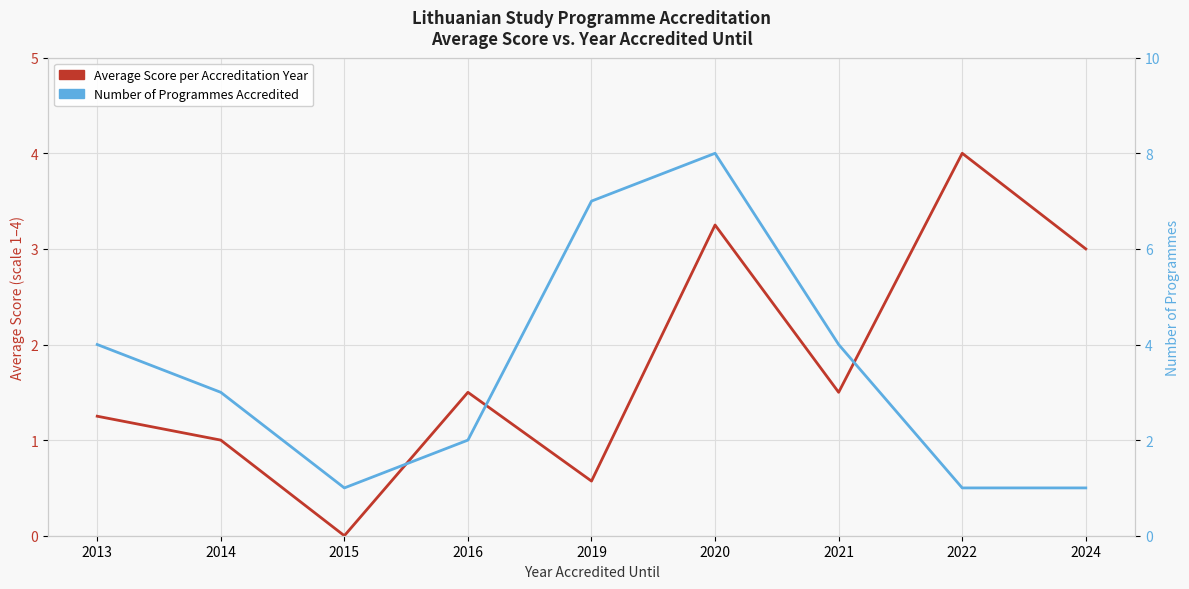

What is the value of the Number of Programmes Accredited point at the 1st from the left?

4.0